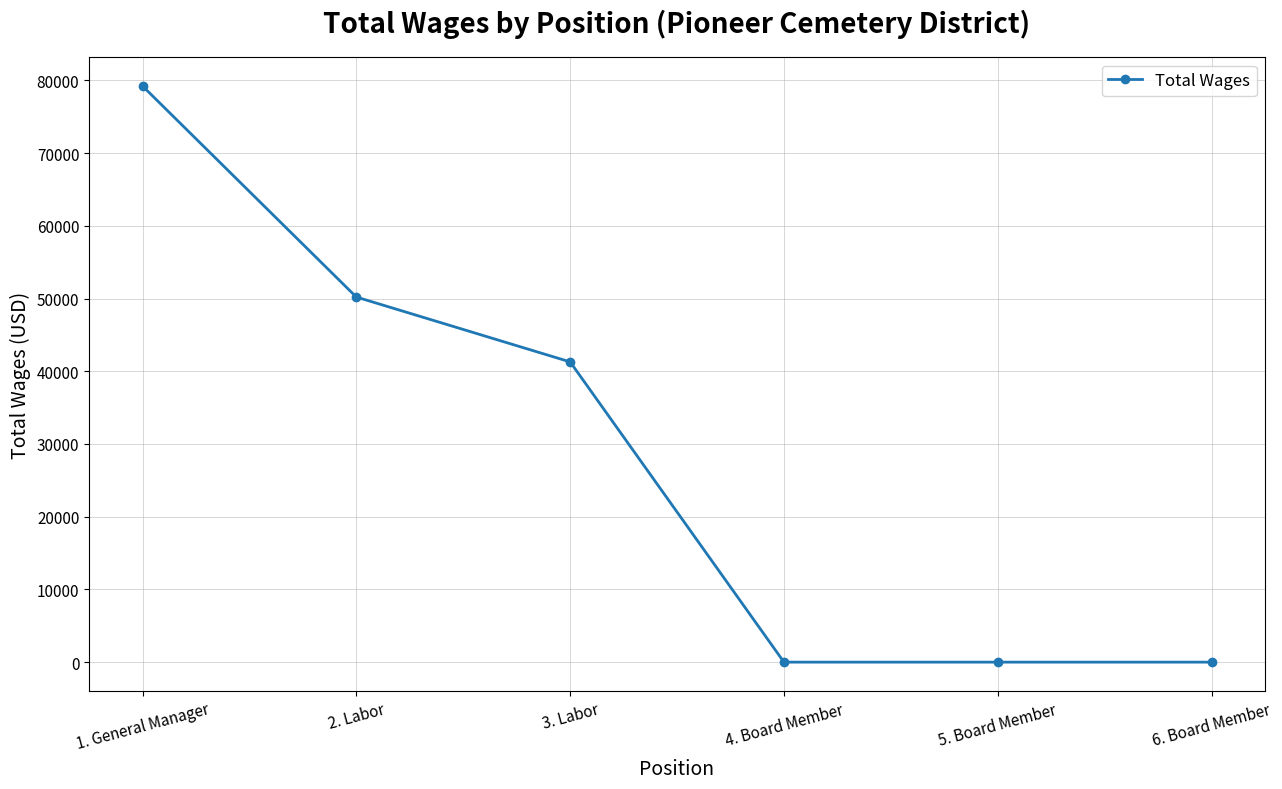

How many data points are less than 41286?

3